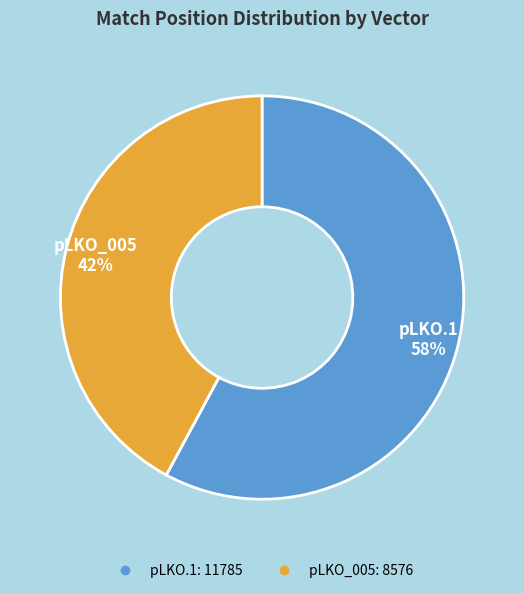

Does any single category account for the majority?

Yes